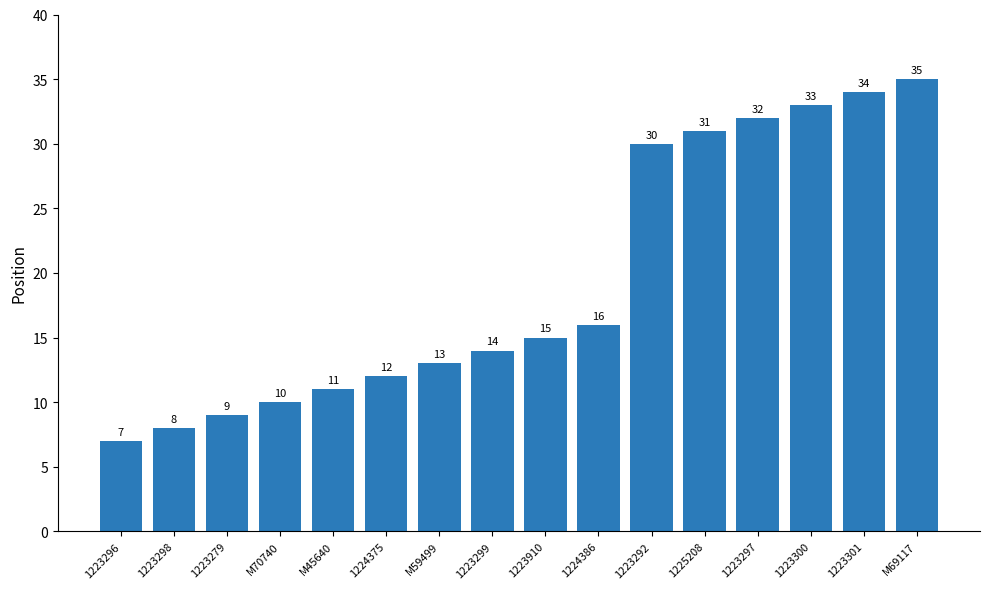

Count the number of data series in this chart.

1